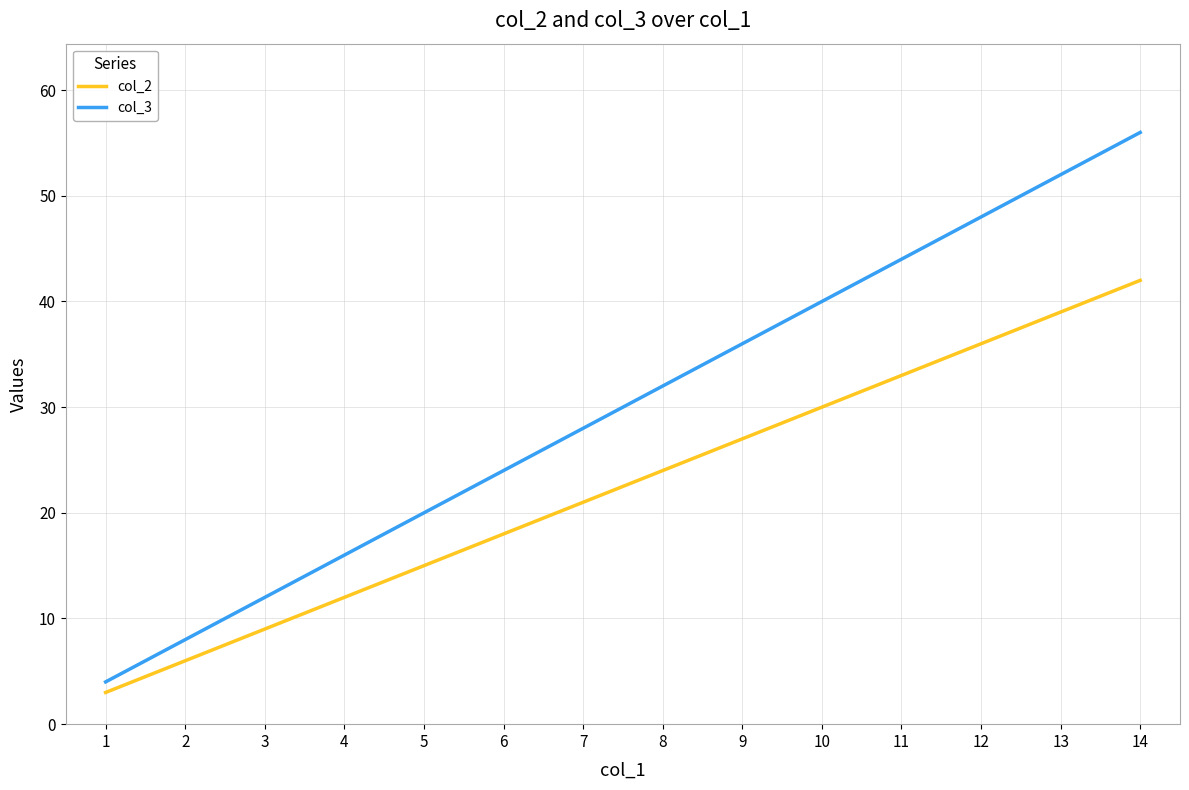

True or false: col_2 and col_3 cross at least once.

False